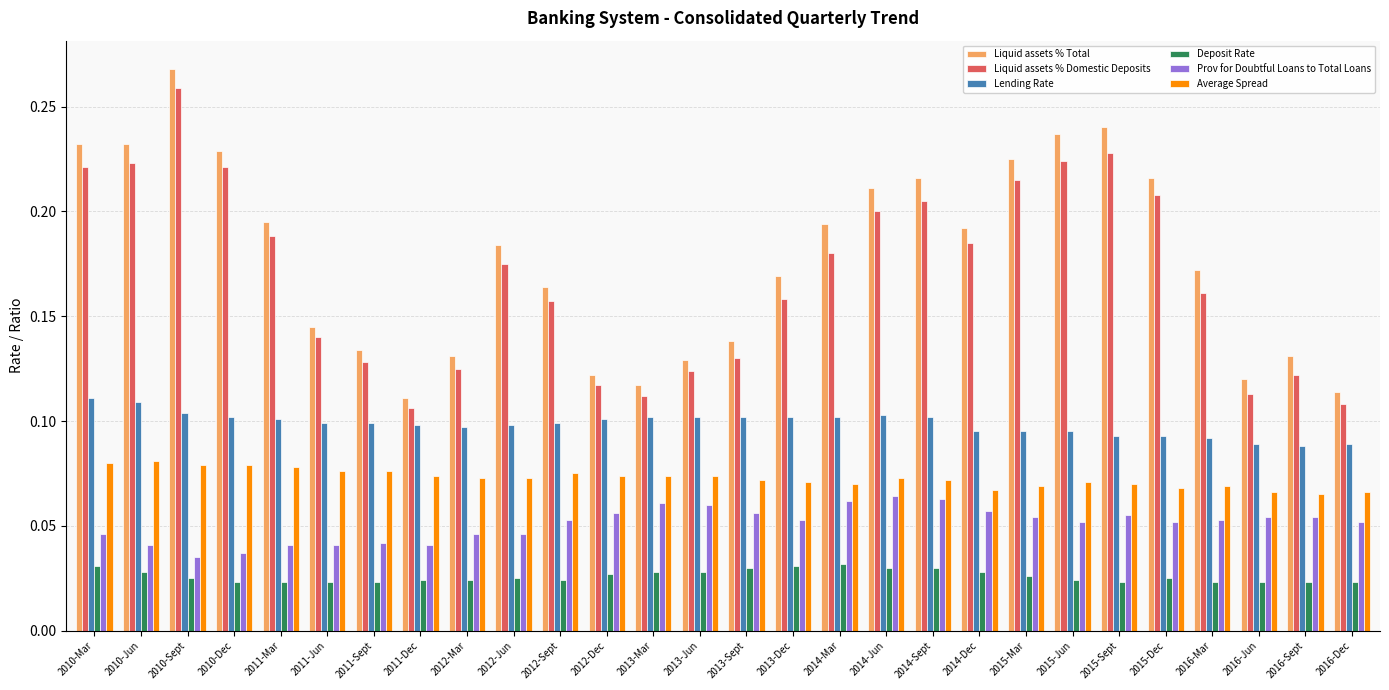

What is the label of the 16th bar from the left?

2013-Dec